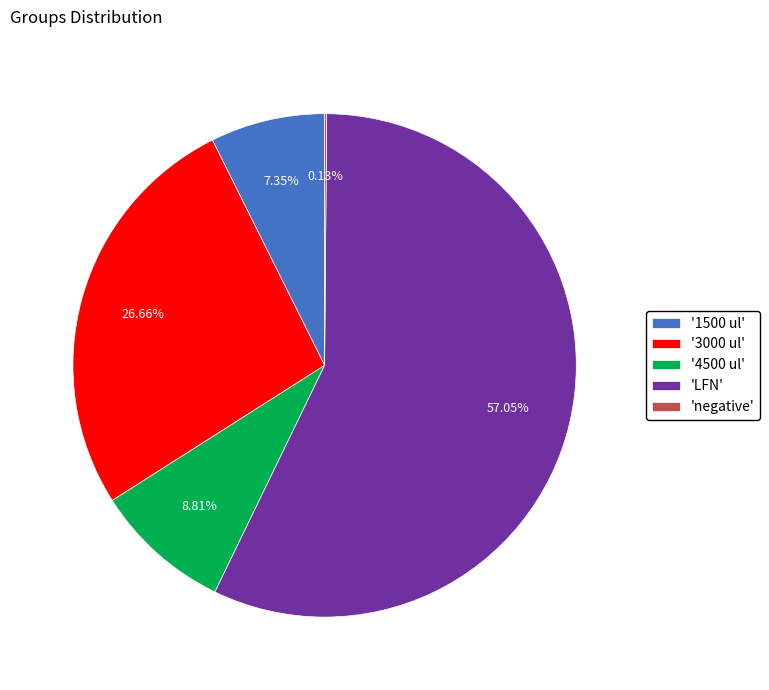

To the nearest percent, what is the difference between the largest and smallest slice percentages?

57%